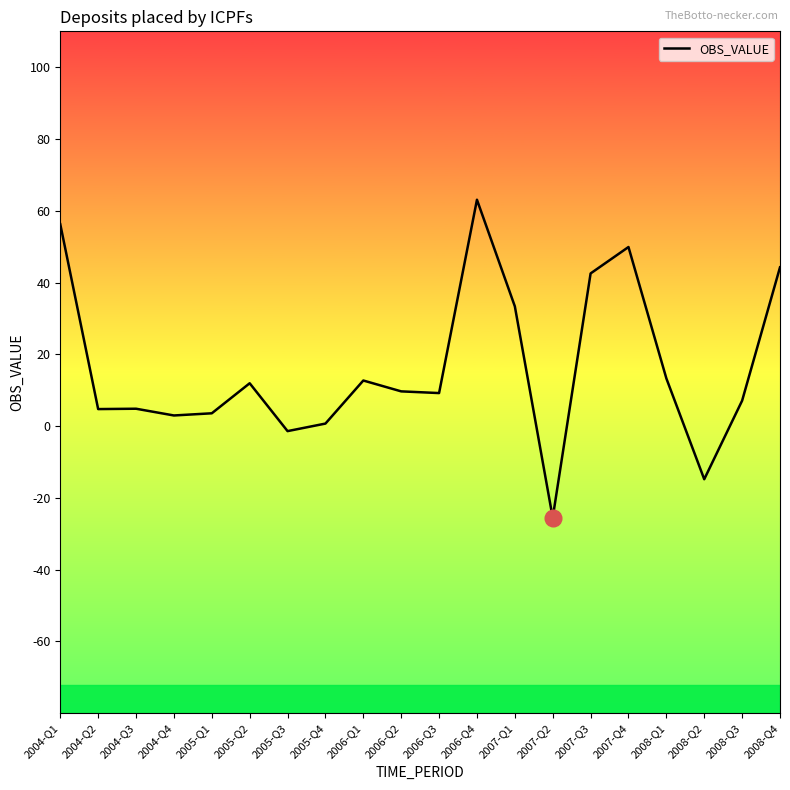

At which category does the chart reach its peak across all series?

2006-Q4